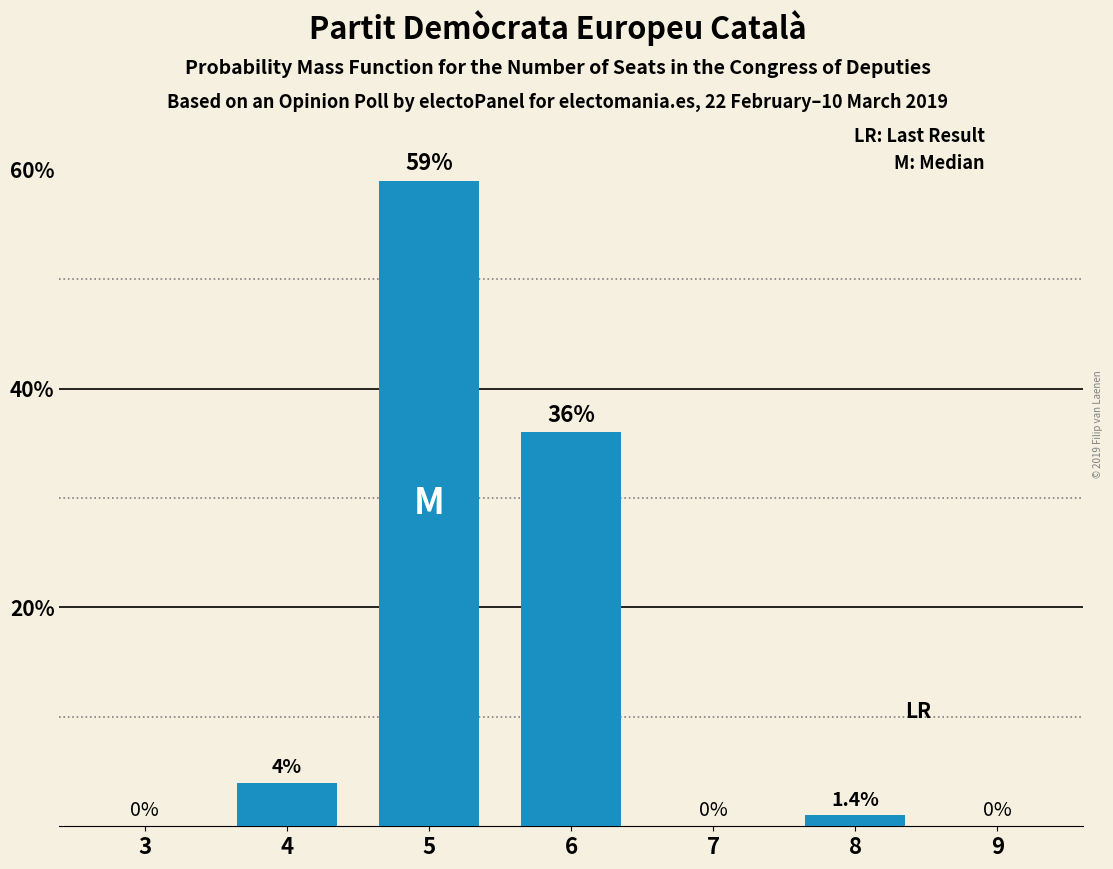

Reading right to left, transcribe all the data shown in this chart.

0	1	0	36	59	4	0